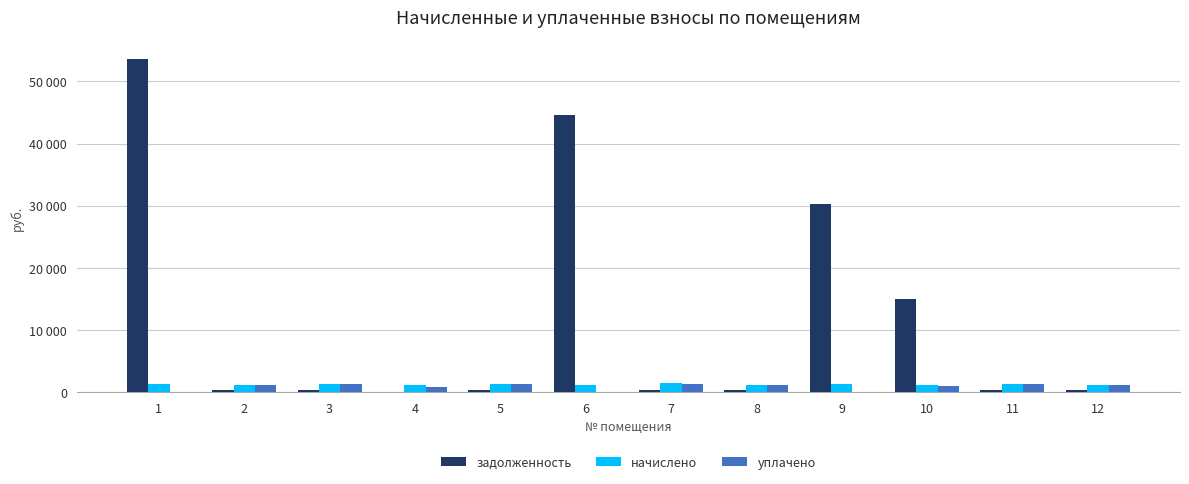

Are the bars horizontal?

No